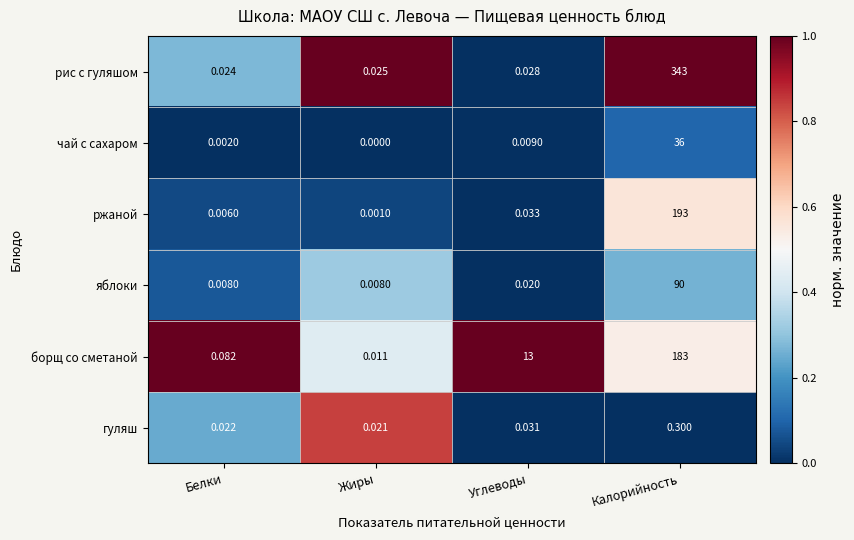

At which category is the sum across all series the highest?

Калорийность